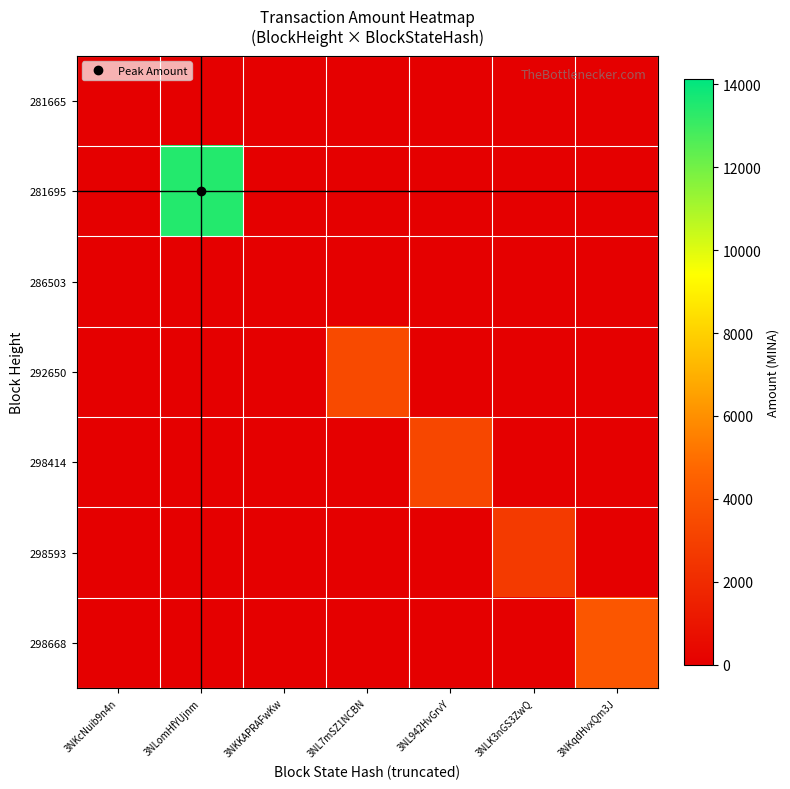

Between 3NL942HvGrvY and 3NLomHfYUjnm, which is larger?

3NL942HvGrvY